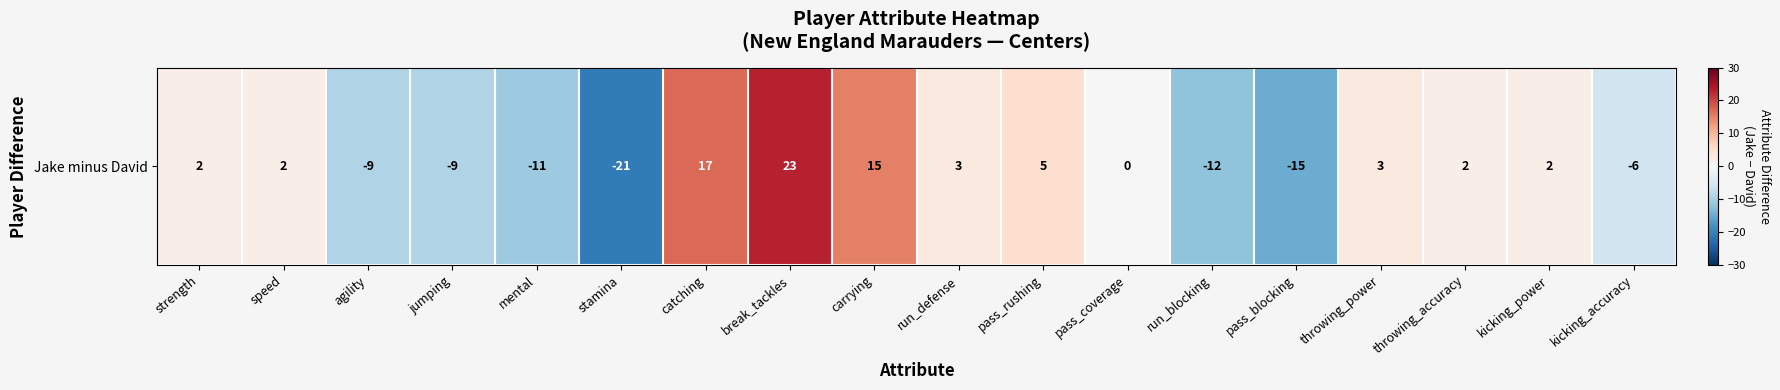

List the labels in order of value, smallest first.

stamina, pass_blocking, run_blocking, mental, agility, jumping, kicking_accuracy, pass_coverage, strength, speed, throwing_accuracy, kicking_power, run_defense, throwing_power, pass_rushing, carrying, catching, break_tackles